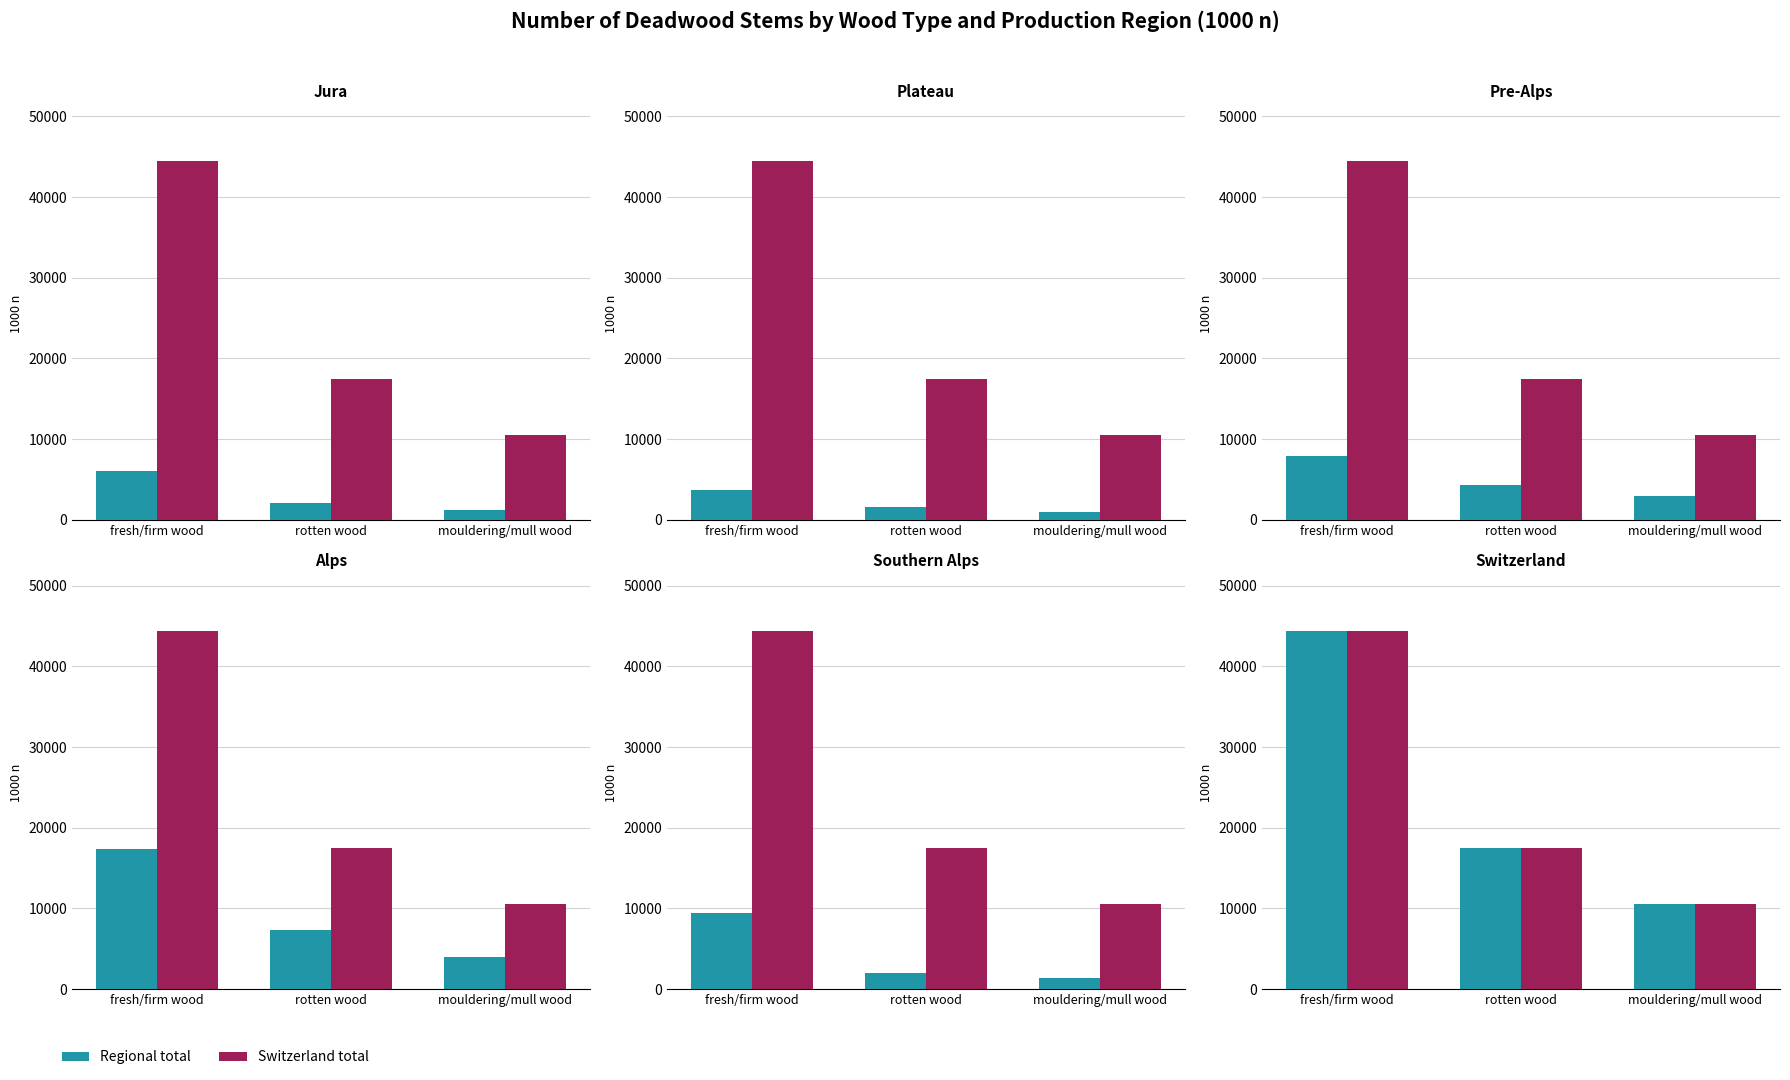

Does the chart contain stacked bars?

No